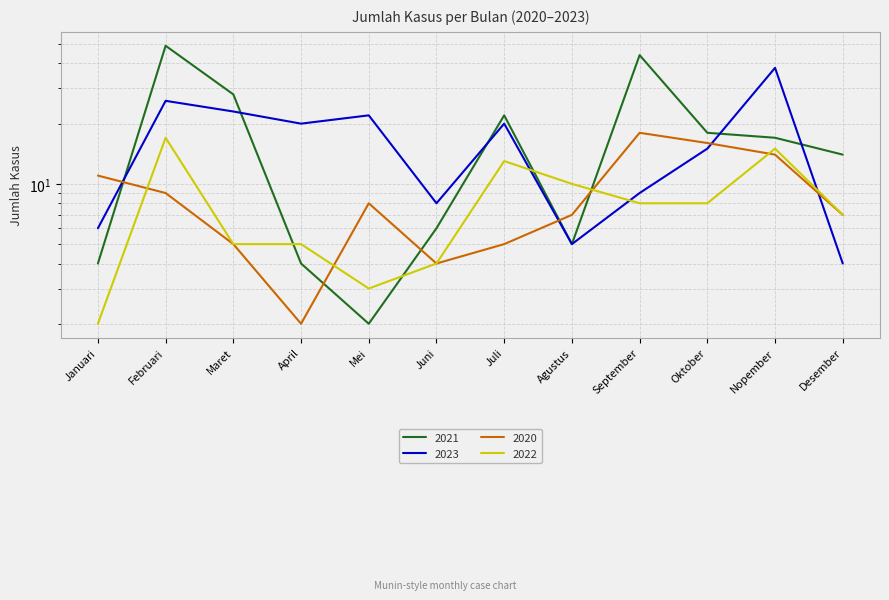

At which category is the sum across all series the highest?

Februari